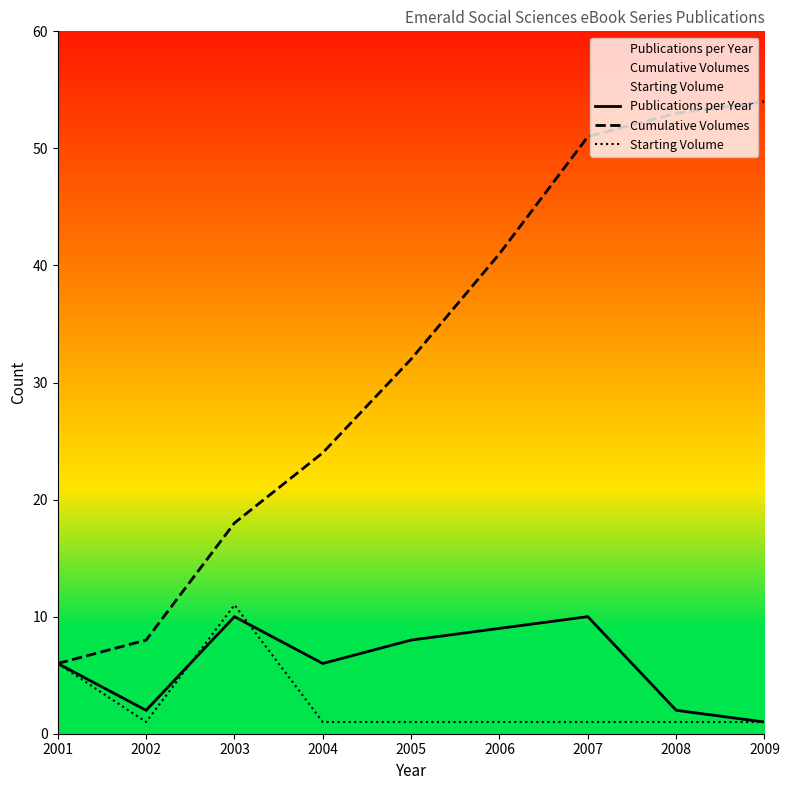

True or false: Cumulative Volumes has a value of 34 at 2004.

False